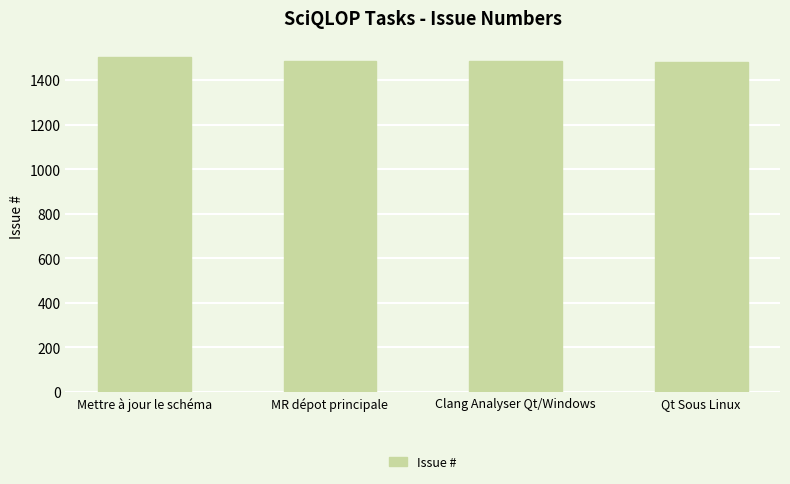

What is the average value?

1488